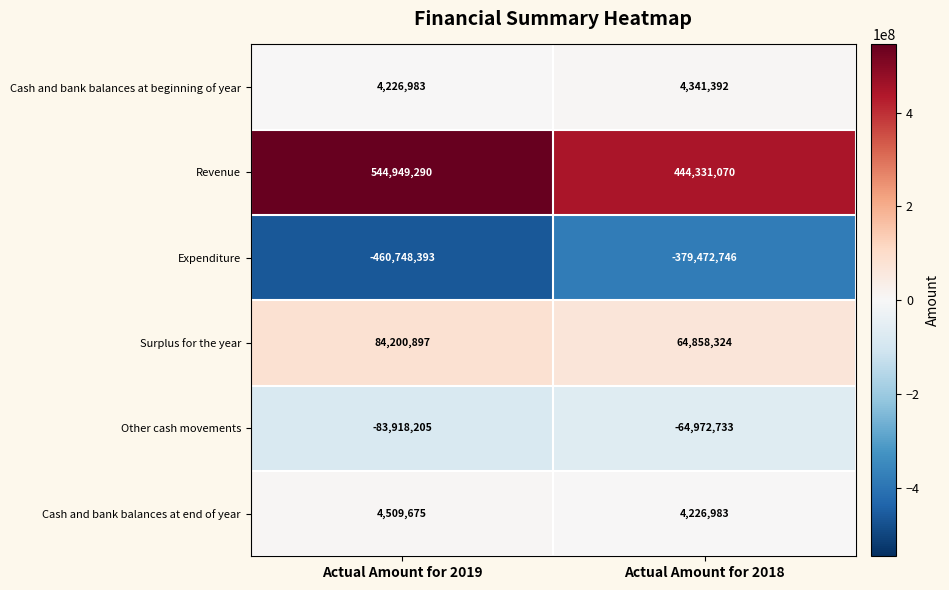

The Revenue series shows 300440099 at Actual Amount for 2018. True or false?

False